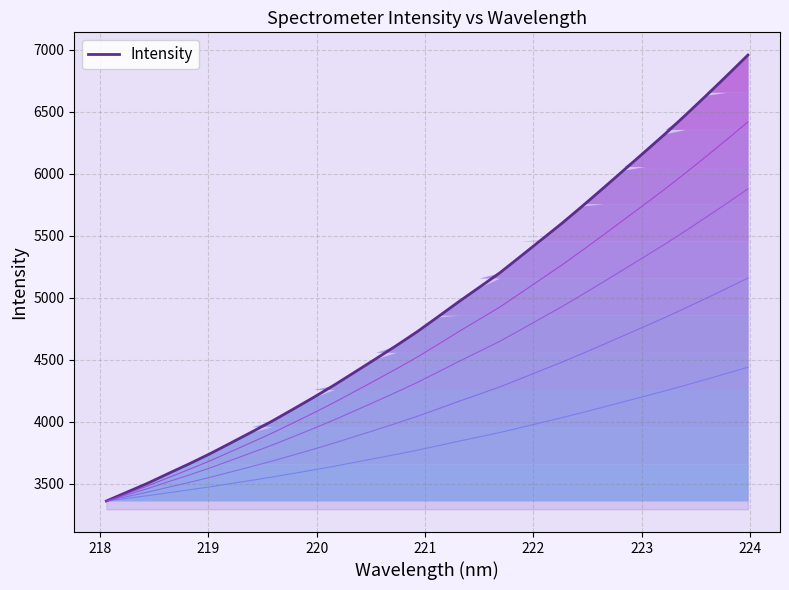

How many lines are shown in the chart?

1